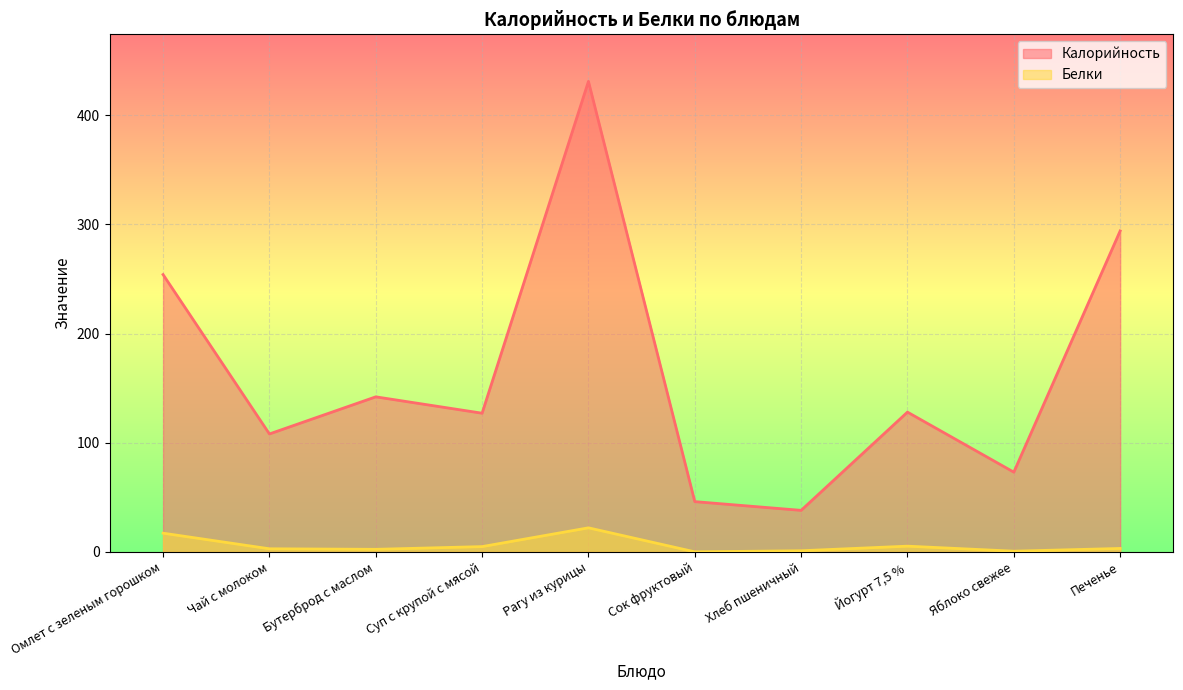

List the series in order of their overall mean, highest first.

Калорийность, Белки